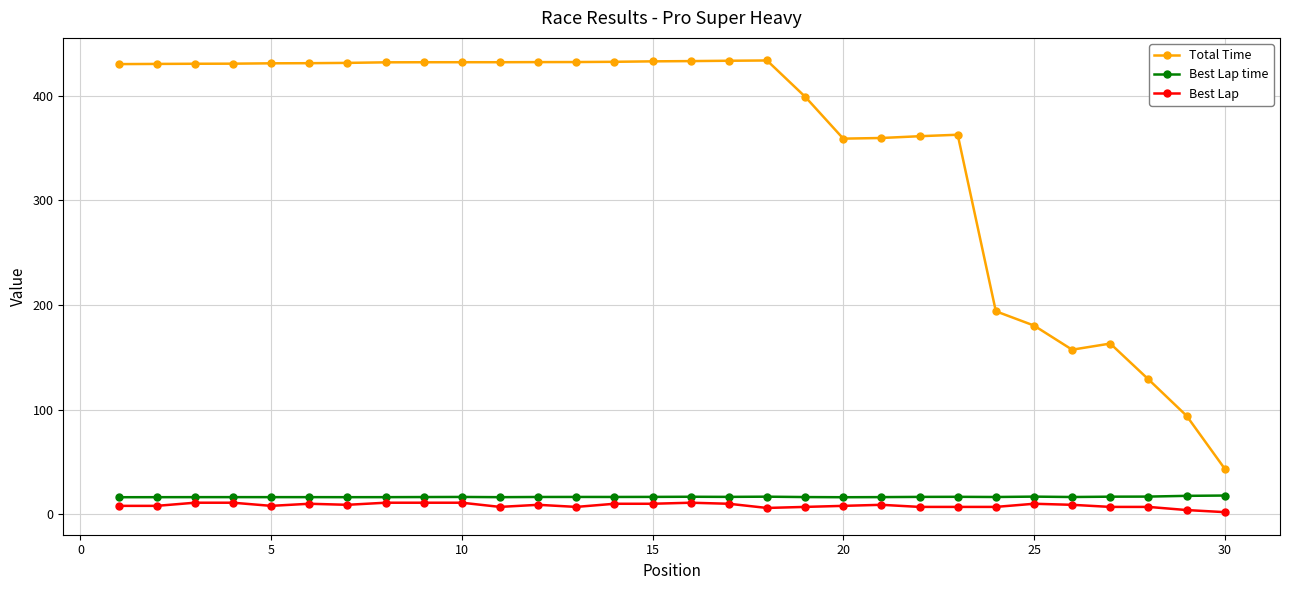

What is the sum of all Total Time values?

10570.7